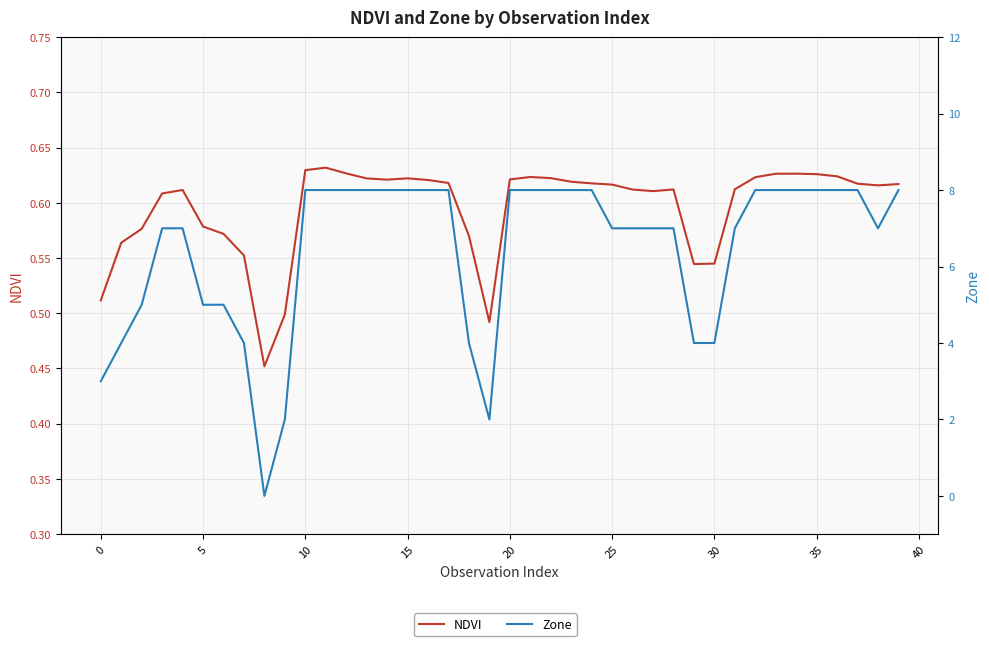

What is the label of the 2nd point from the right?

38